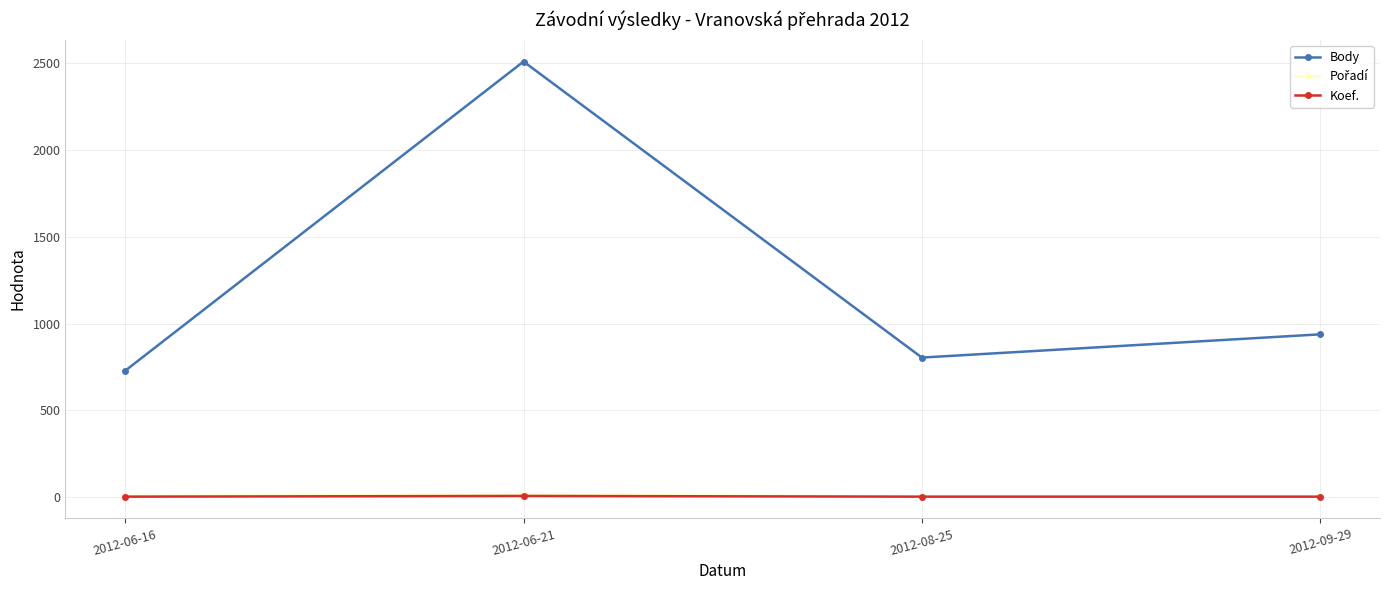

Rank the categories by Body value from lowest to highest.

2012-06-16, 2012-08-25, 2012-09-29, 2012-06-21